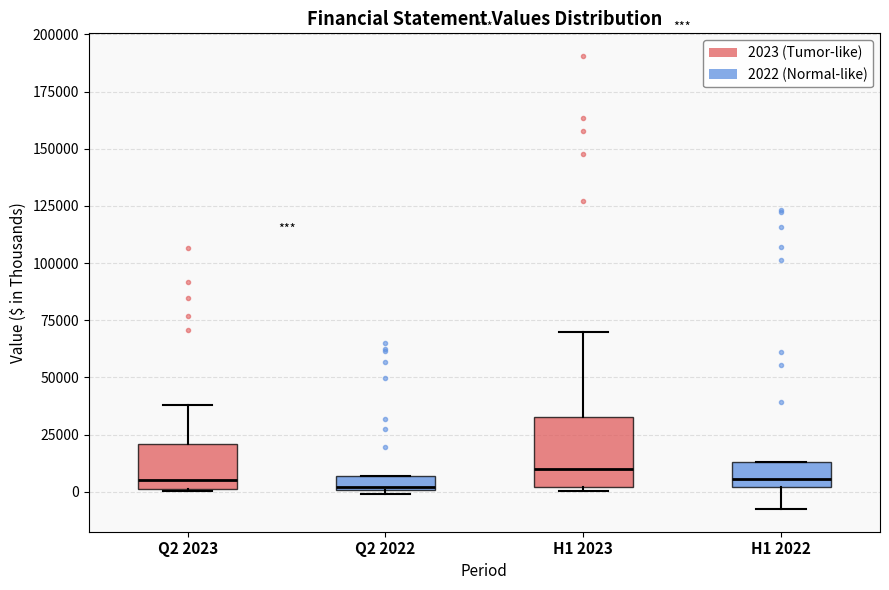

Where does the median line of the box for H1 2023 sit on the y-axis? The values are not printed on the chart, so give them approximately, as read against the axis.

10000